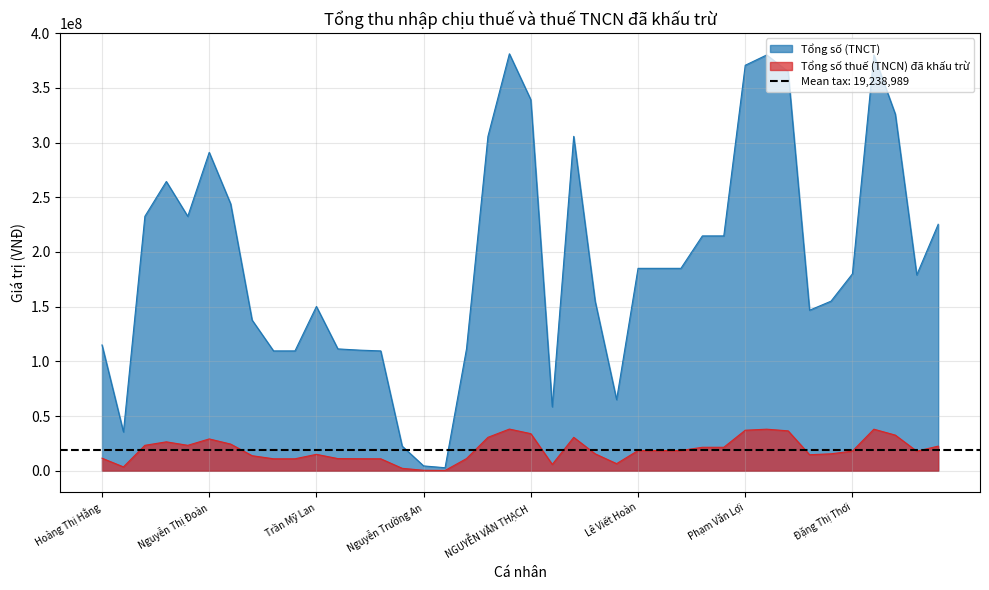

True or false: Tổng số (TNCT) and Tổng số thuế (TNCN) đã khấu trừ intersect in this chart.

False